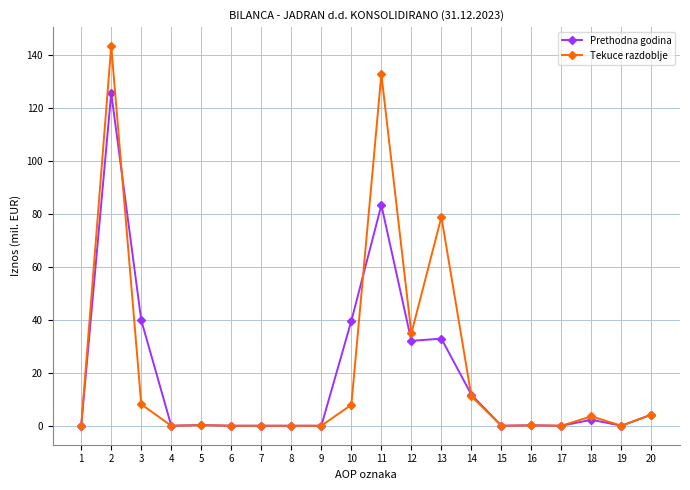

At which category does Prethodna godina reach its first local peak?

2